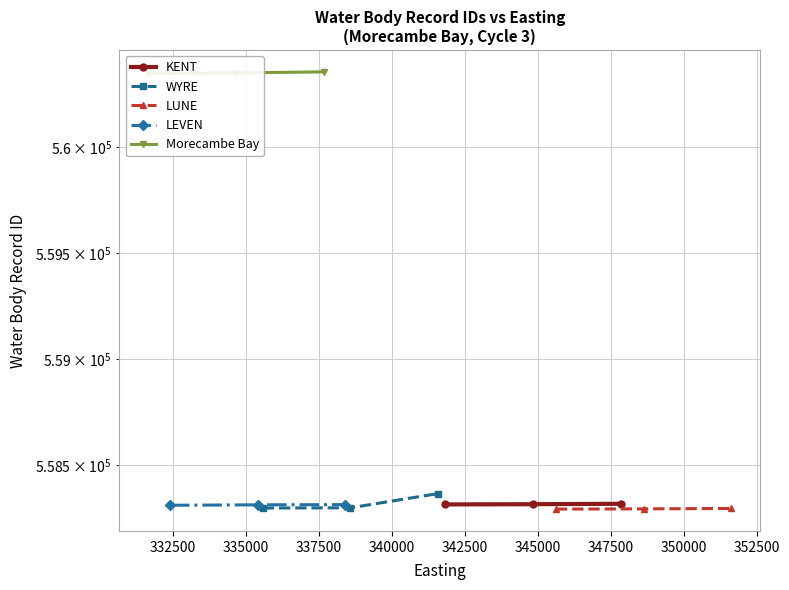

How many lines are shown in the chart?

5